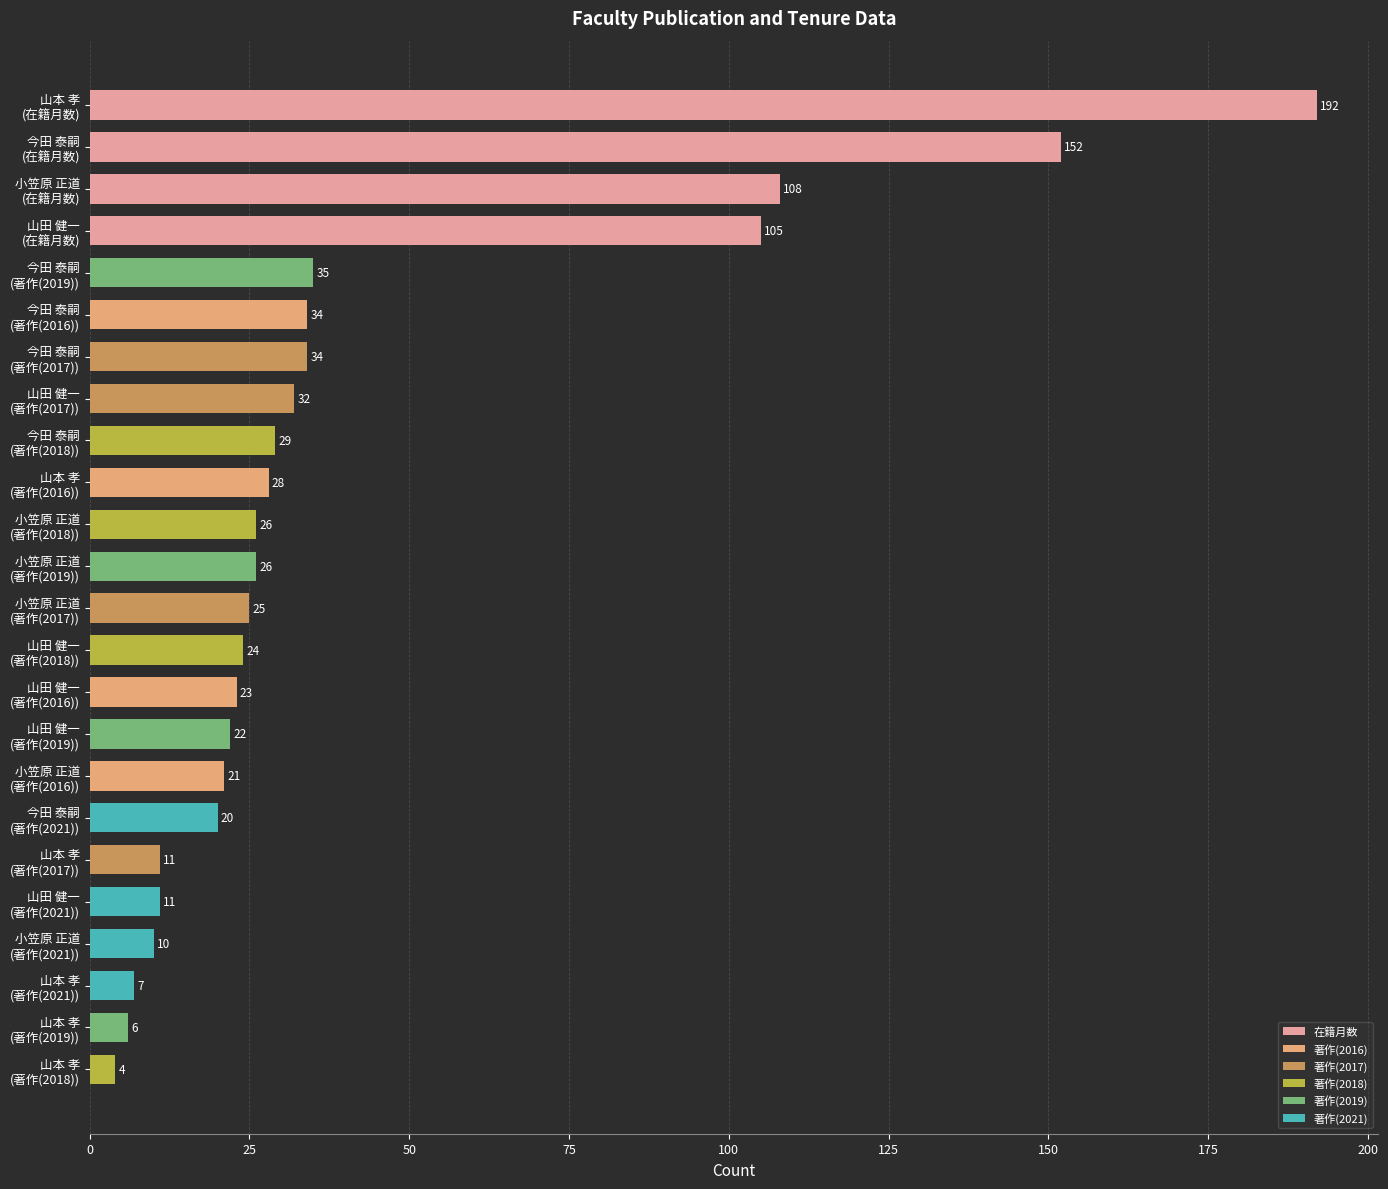

Count the number of data series in this chart.

1